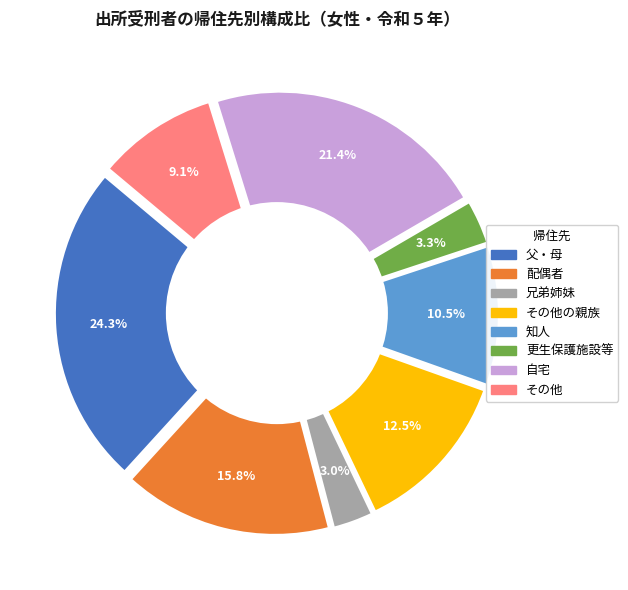

True or false: その他 accounts for 9% of the total.

True